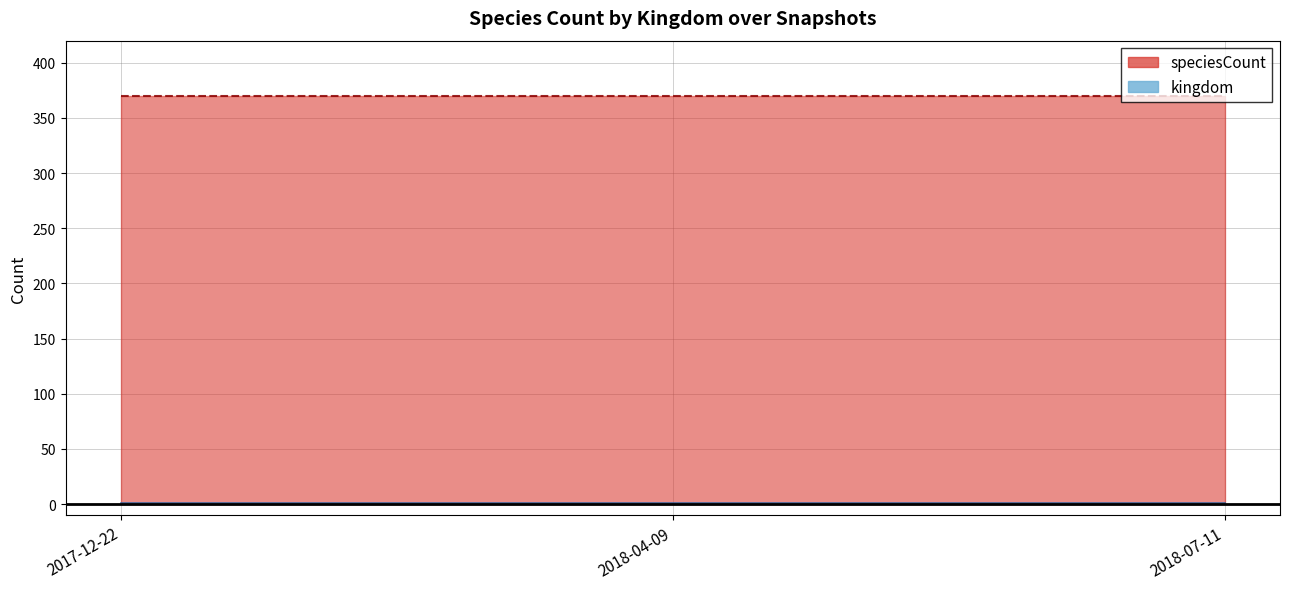

What position from the right is 2017-12-22?

3